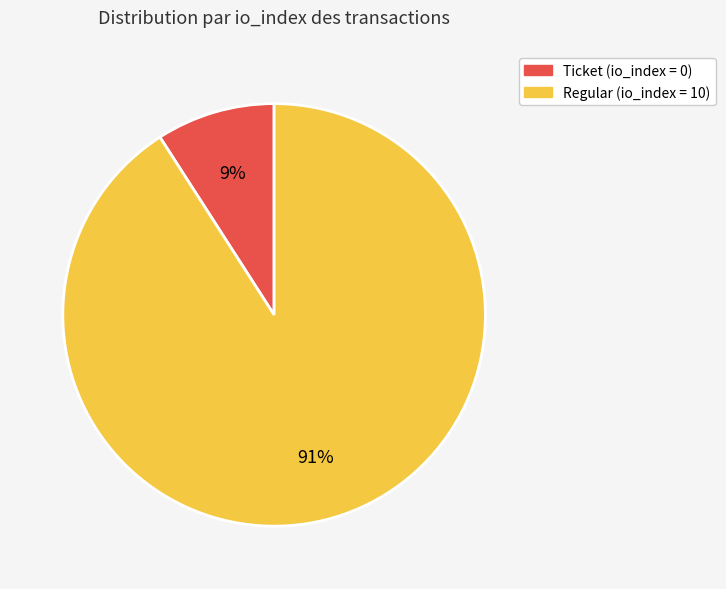

Is there a majority slice in this chart?

Yes